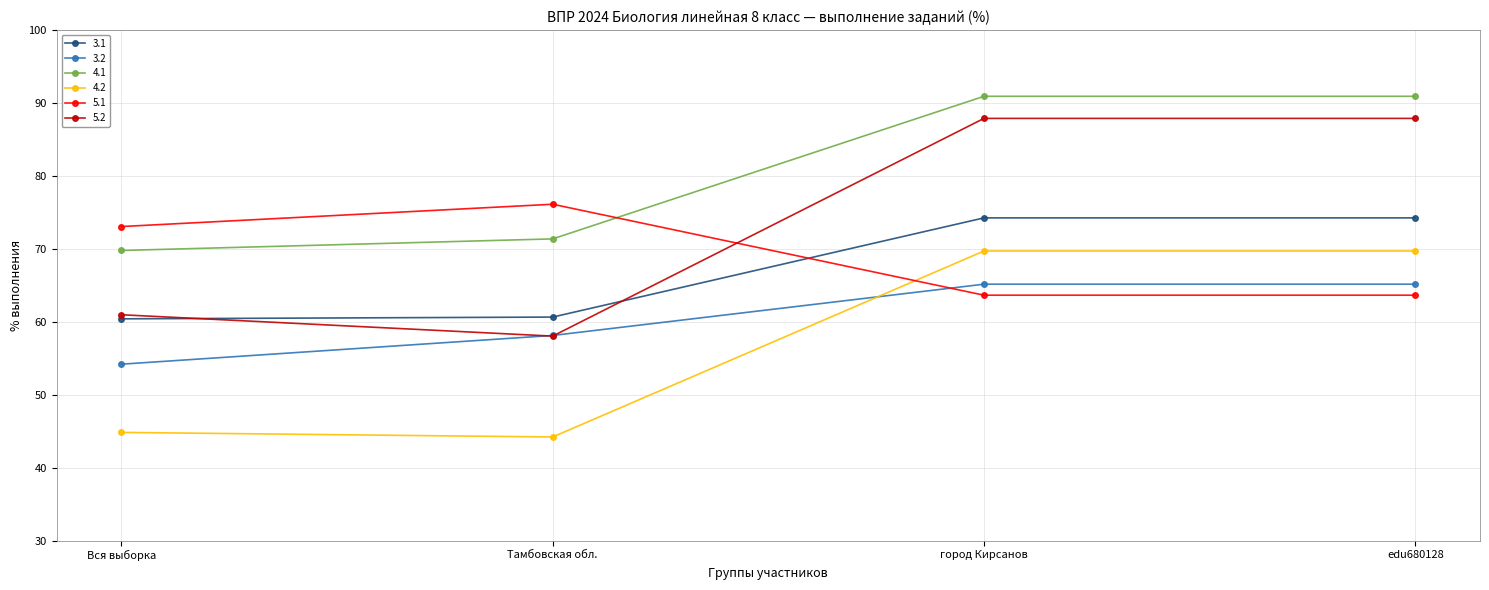

Is it true that 4.2 equals 44.2 at Тамбовская обл.?

True